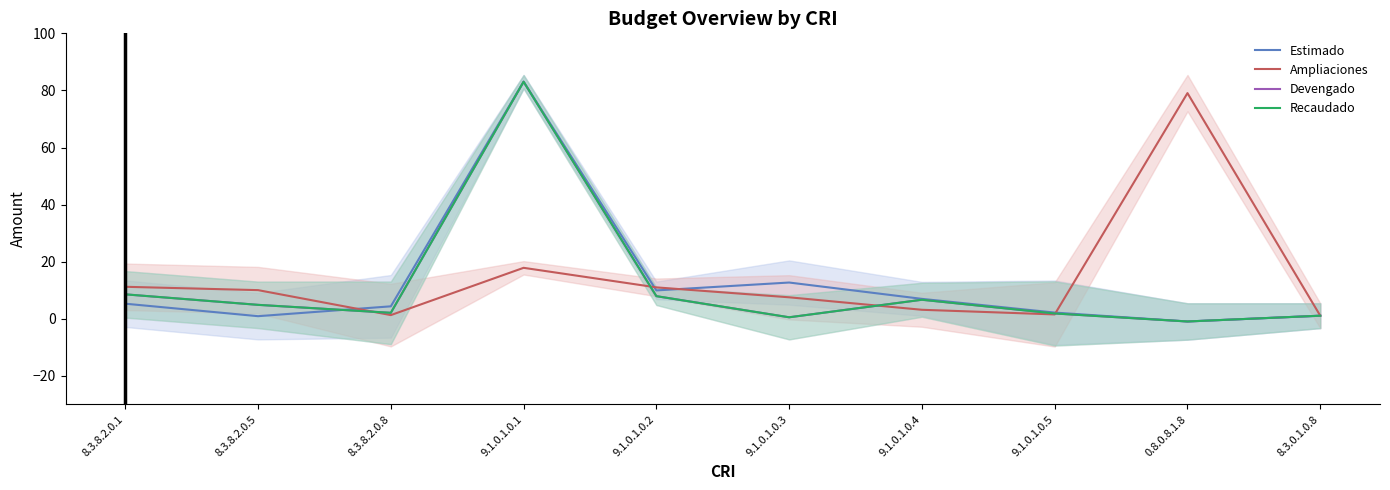

At which category does the chart reach its minimum across all series?

0.8.0.8.1.8